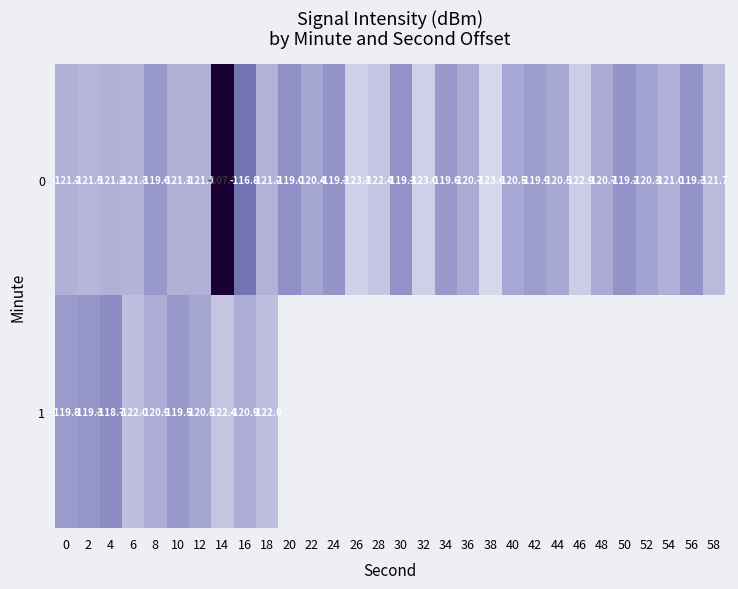

What is the sum of the 0 values at 38 and 16?

-240.4